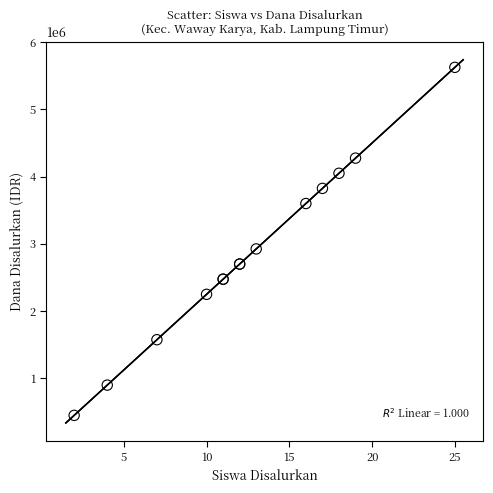

What Y value in the scatter plot is closest to 3037500?

2925000